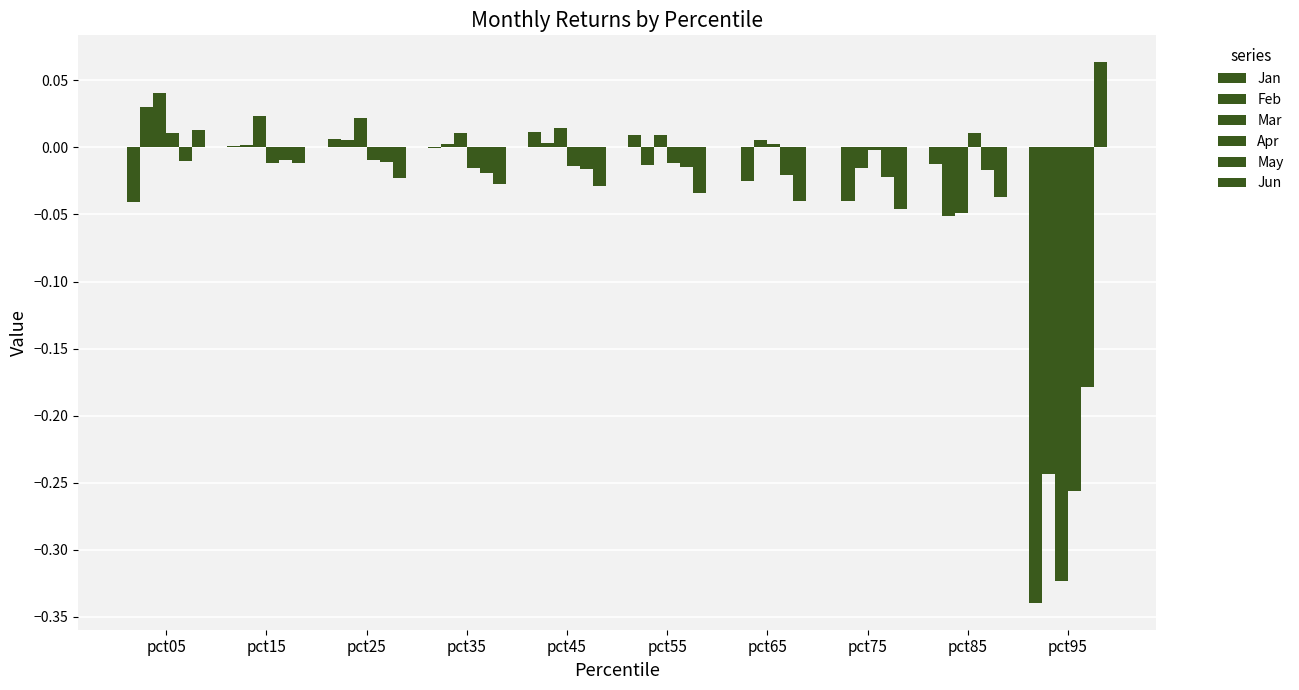

Rank the categories by Mar value from lowest to highest.

pct95, pct85, pct75, pct65, pct55, pct35, pct45, pct25, pct15, pct05